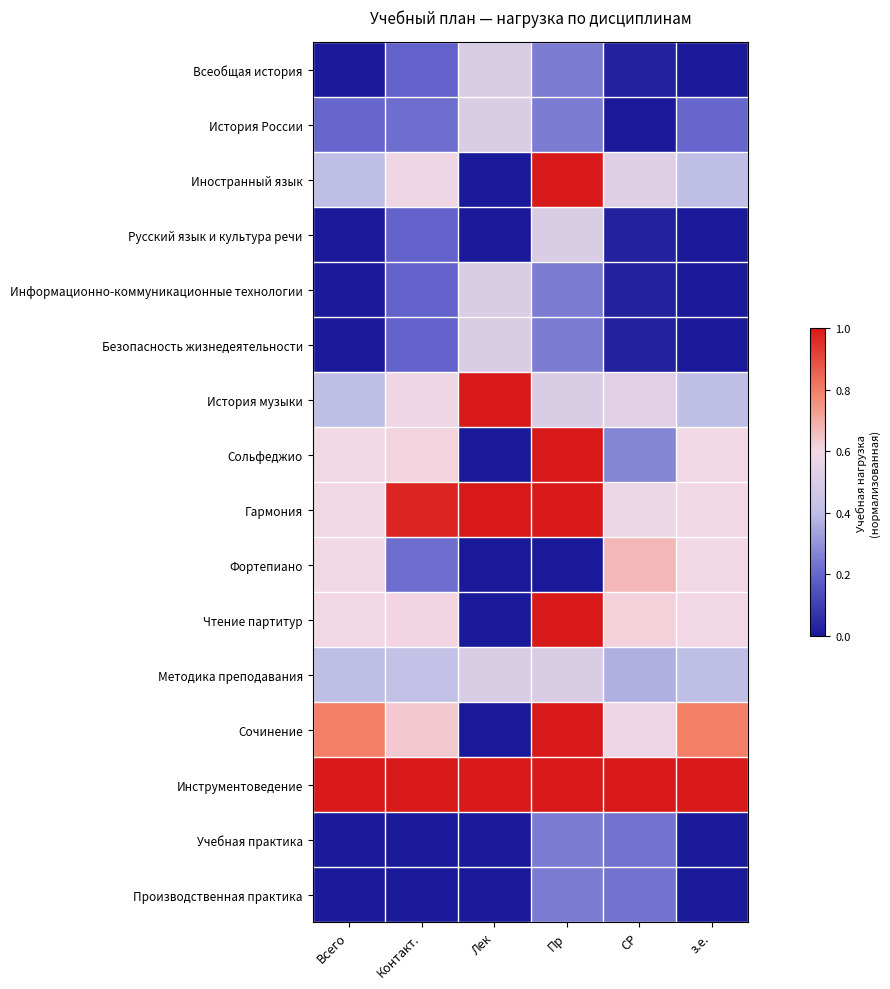

Which category has the highest value across all series?

Пр